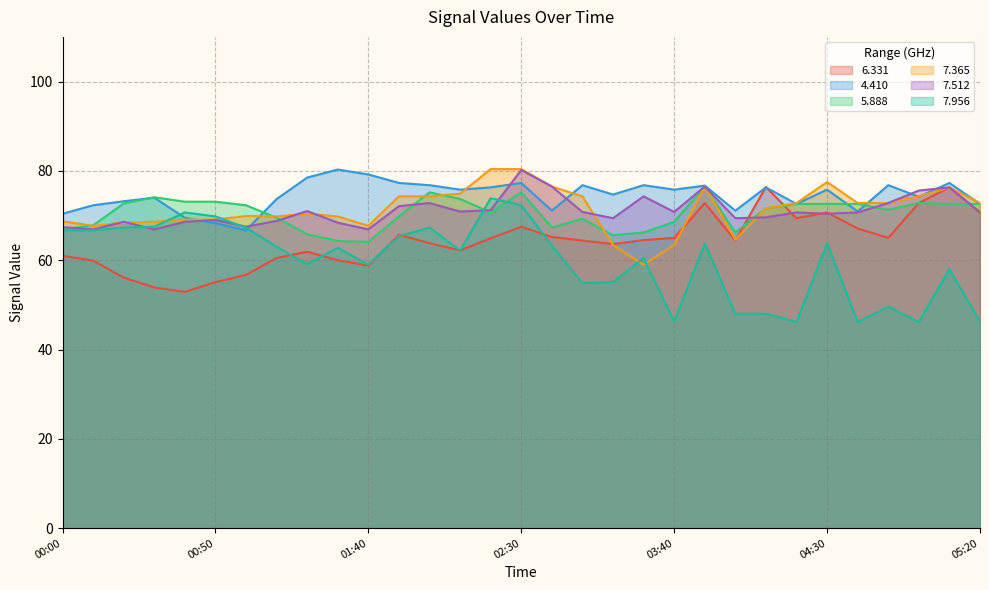

True or false: 7.365 has more than 1 points higher than both neighbors.

True